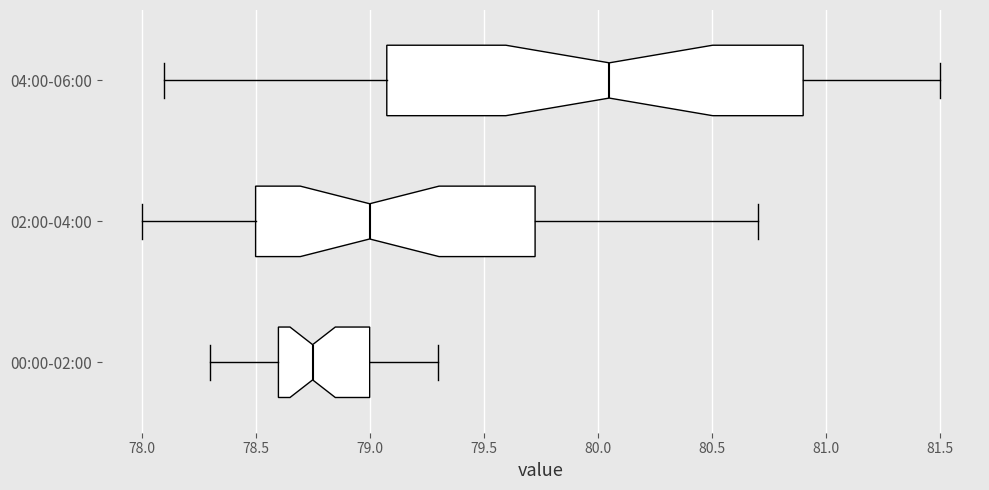

Reading bottom to top, transcribe this box plot: for each box, give where its median line is, the range the box spans, and where its two whiskers end, as read against the x-axis. The values are not printed on the chart, so give them approximately, as read against the axis.

00:00-02:00: median 78.75, box 78.60 to 79.00, whiskers 78.30 to 79.30
02:00-04:00: median 79.00, box 78.50 to 79.75, whiskers 78.00 to 80.70
04:00-06:00: median 80.05, box 79.10 to 80.90, whiskers 78.10 to 81.50